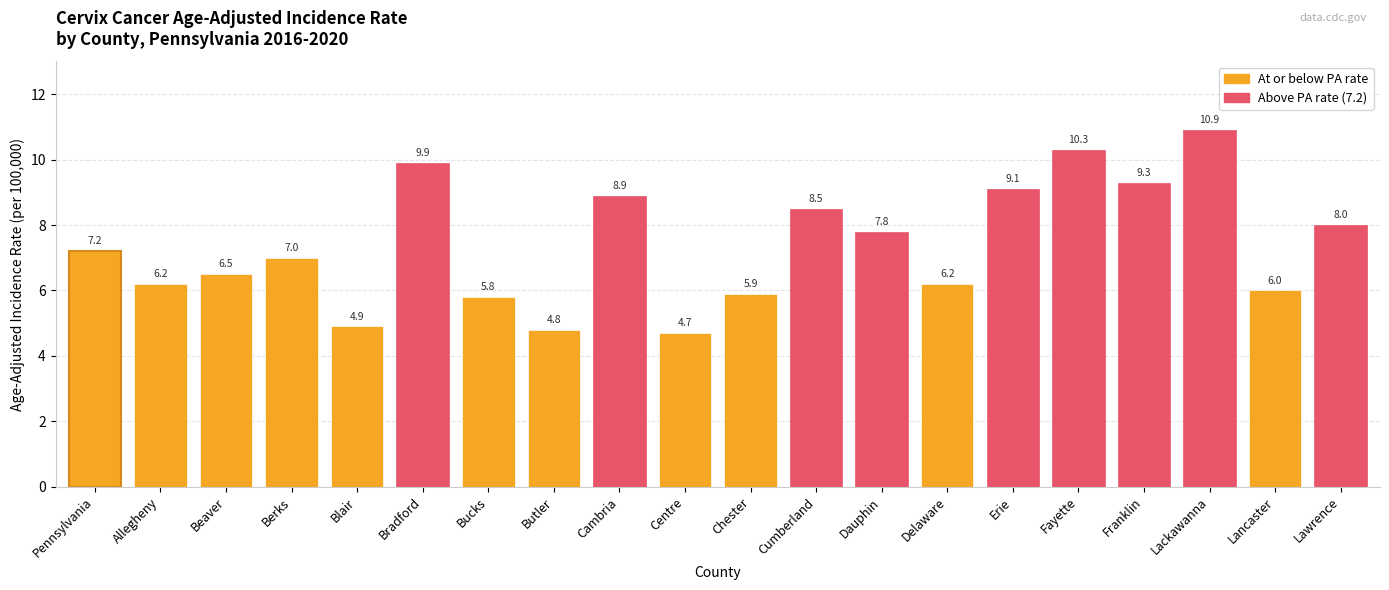

What is the sum of the values at Lawrence and Cambria?

16.9